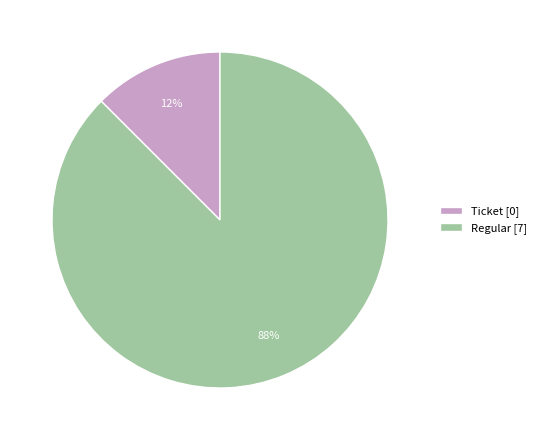

Count the number of slices in the pie.

2